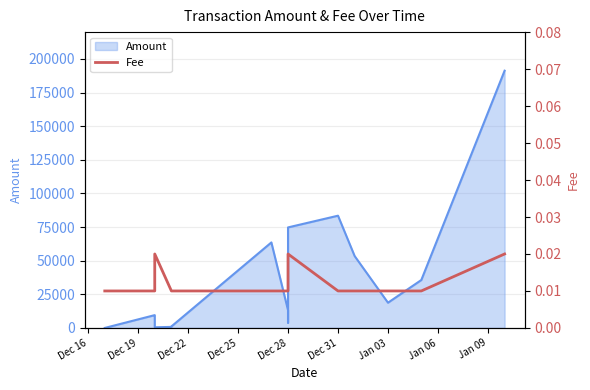

At which label is the value closest to 0?

Dec 16